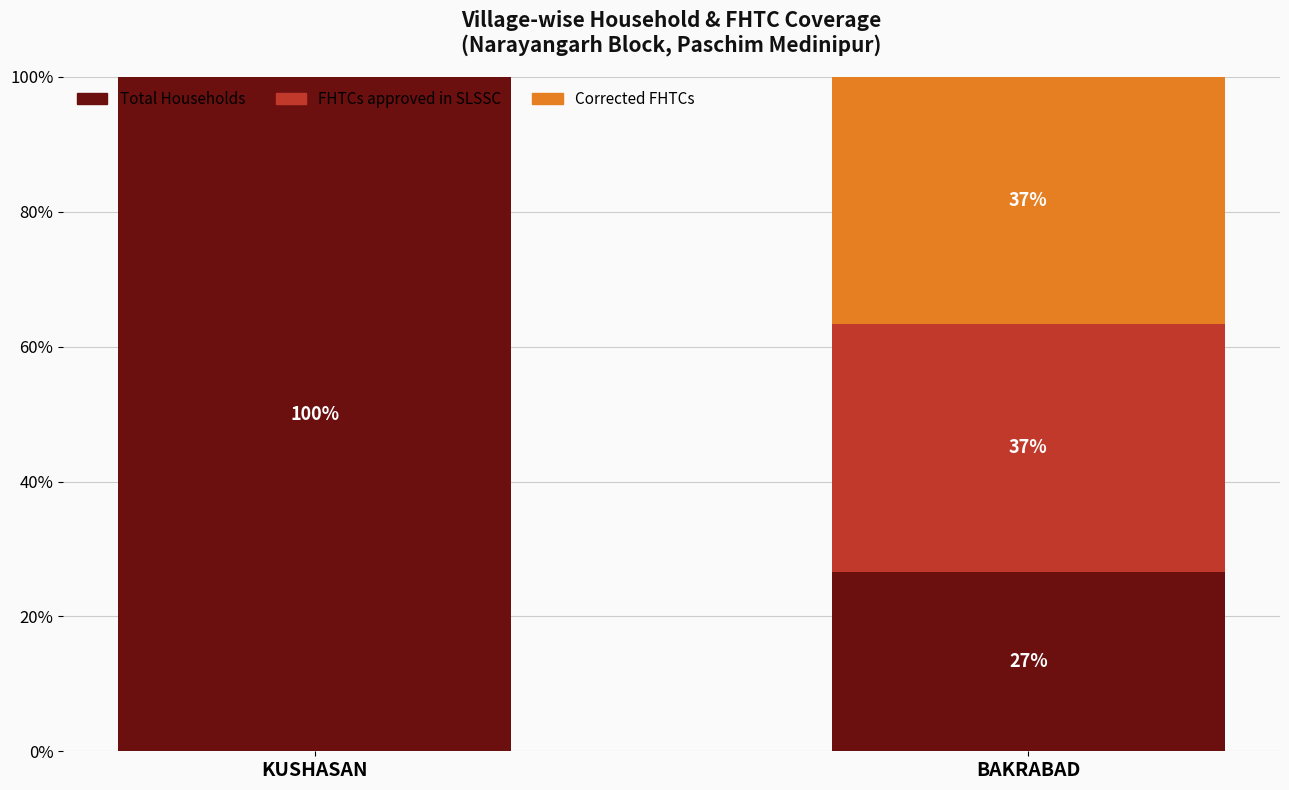

Does the chart contain stacked bars?

Yes